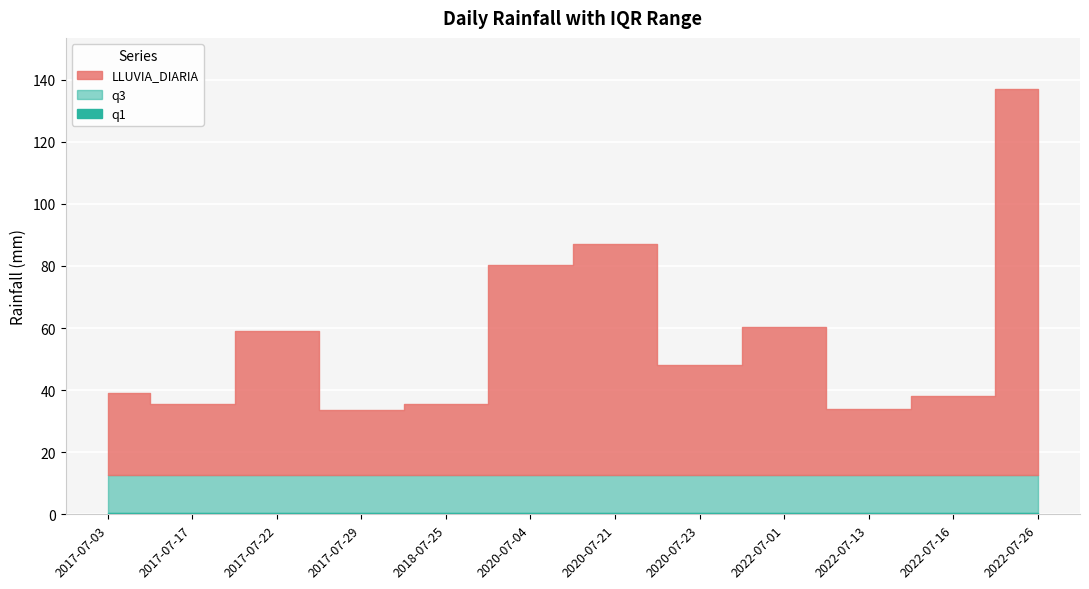

Rank the series by their average value, from lowest to highest.

q1, q3, LLUVIA_DIARIA